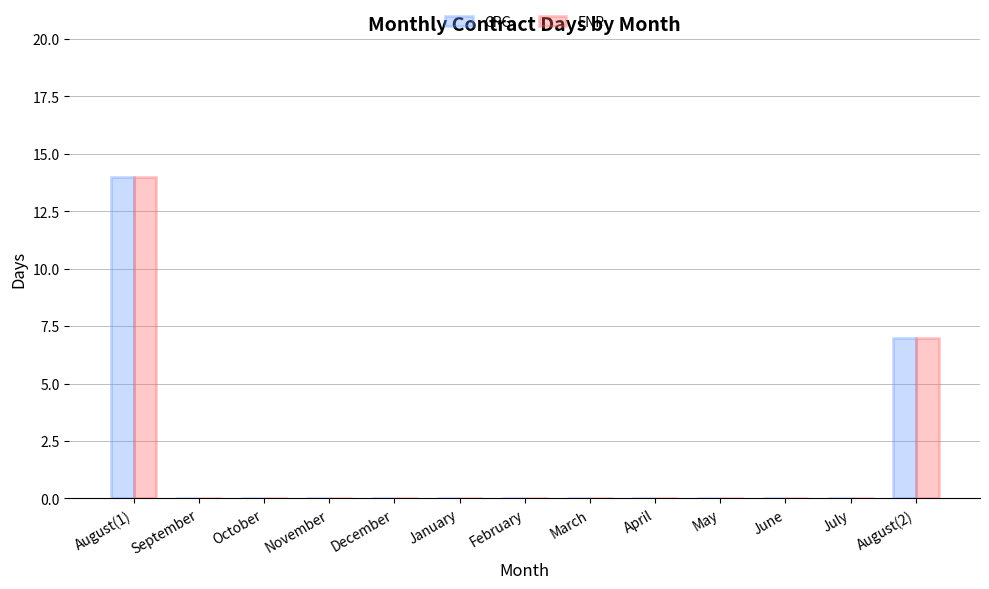

What is the average value of the ENP series?

2